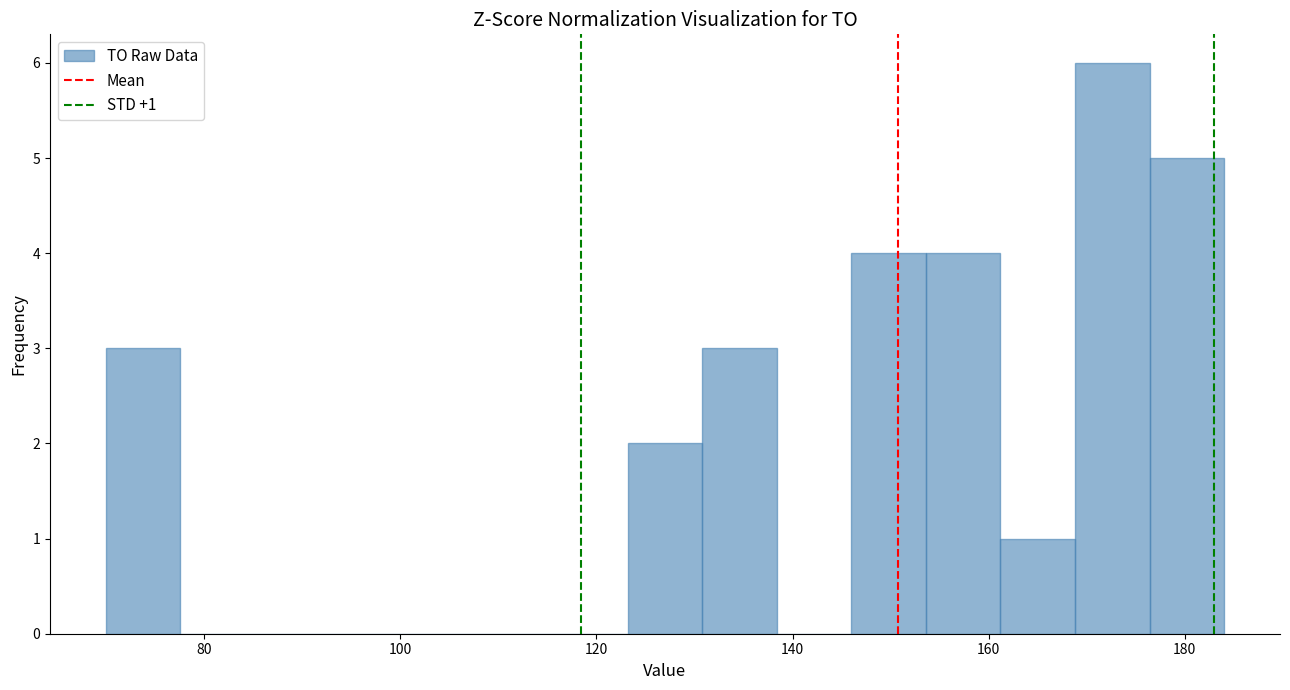

Read against the x-axis, roughly where is the centre of the tallest bar?

172